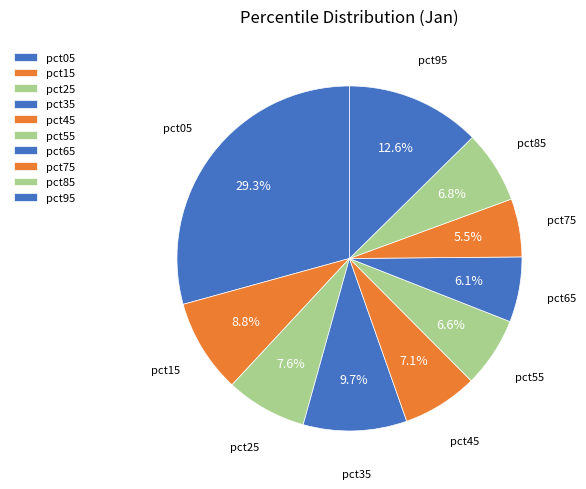

How many segments does this pie chart have?

10